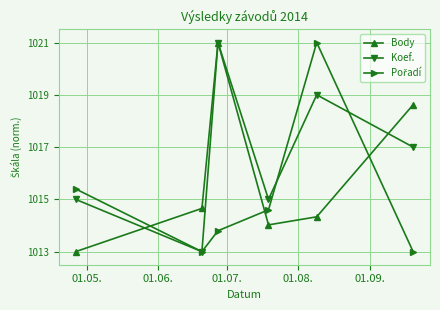

At how many categories does at least one series exceed 1018?

3